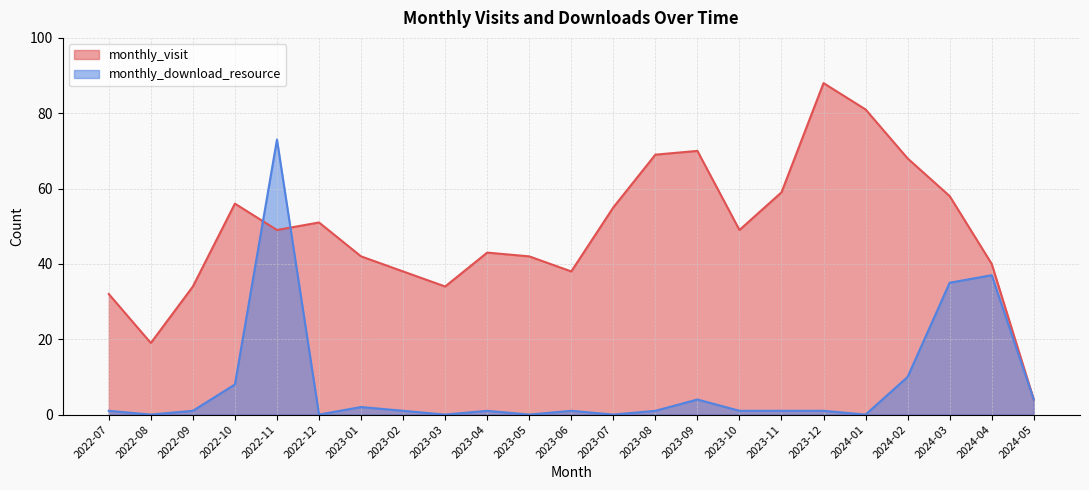

What is the lowest value of the monthly_visit series?

4